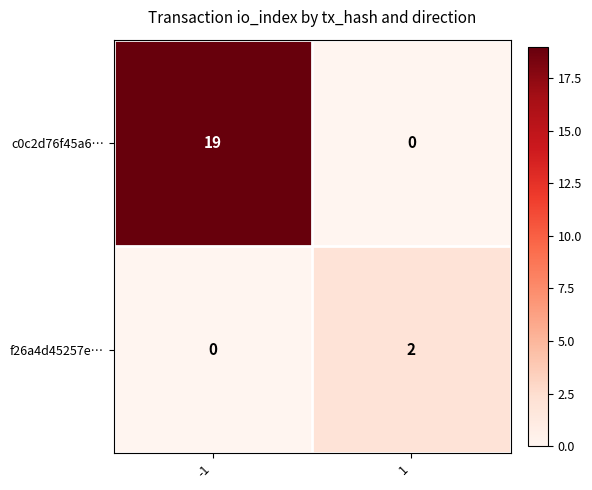

How many distinct data groups are displayed?

2